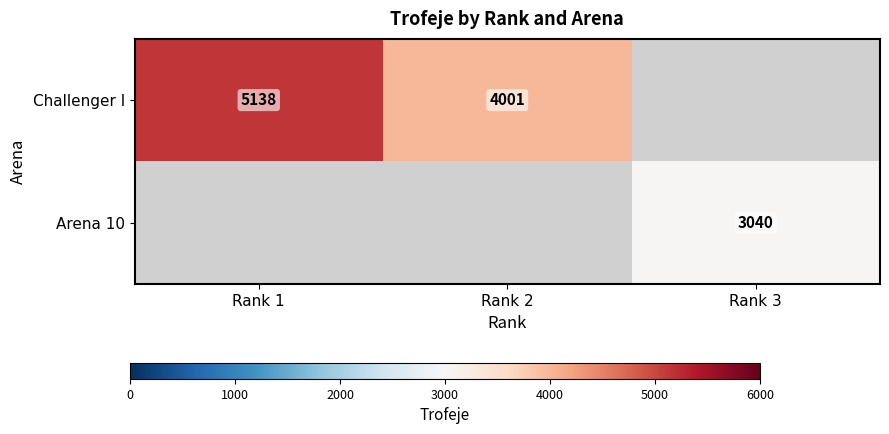

How many positive values does the Challenger I series have?

2